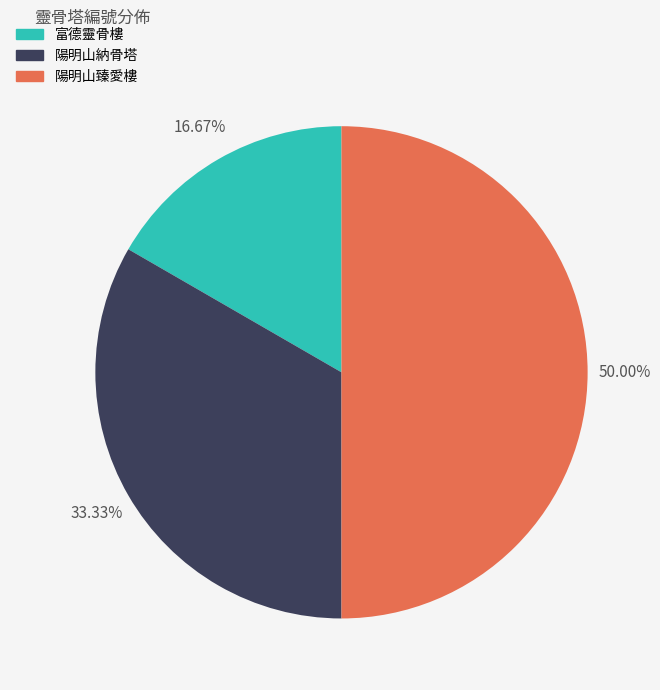

What percentage is NOT represented by 富德靈骨樓?

83.3%